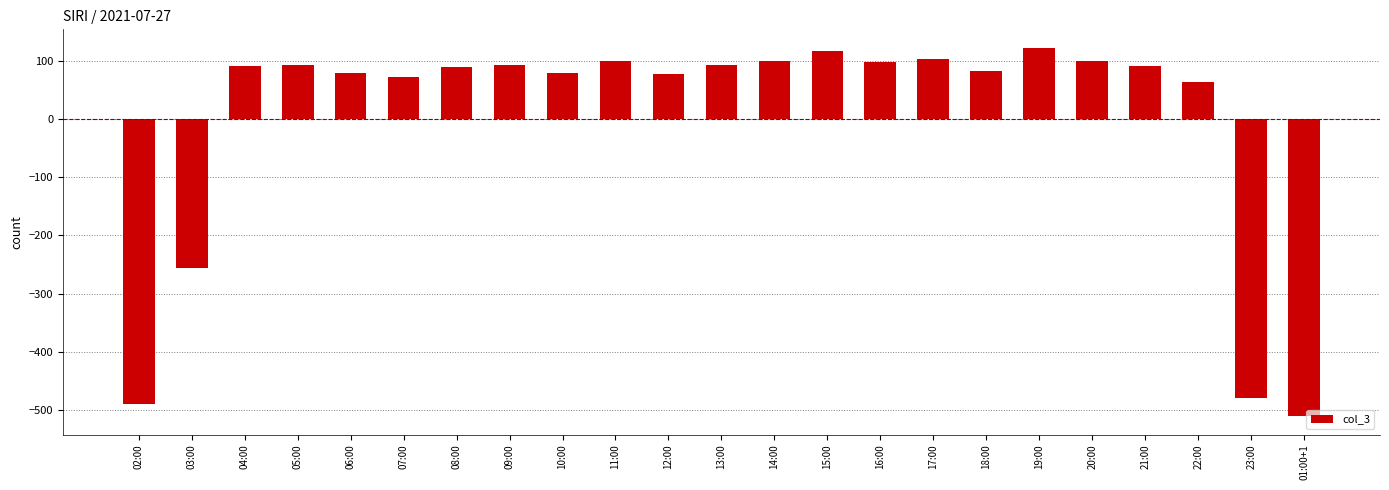

The value at 16:00 is 156.5. True or false?

False